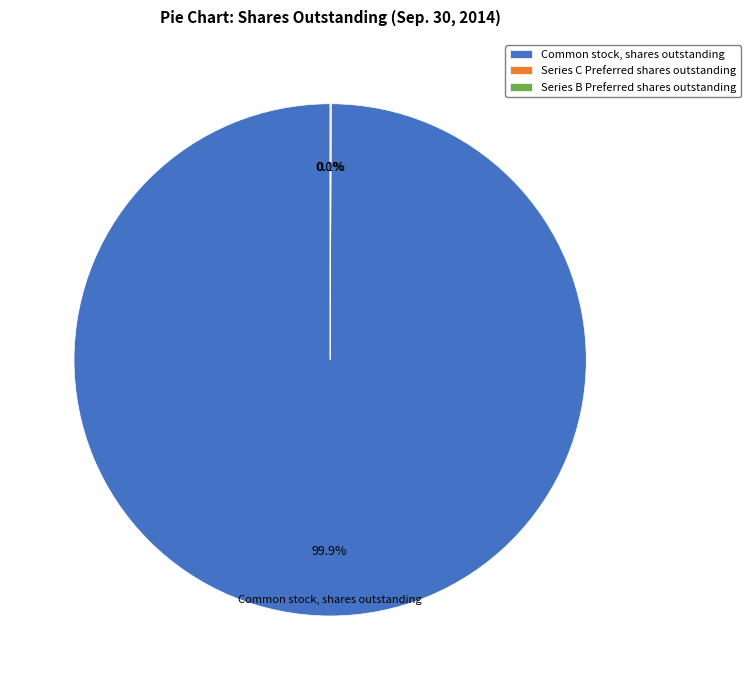

Which slice is the largest?

Common stock, shares outstanding